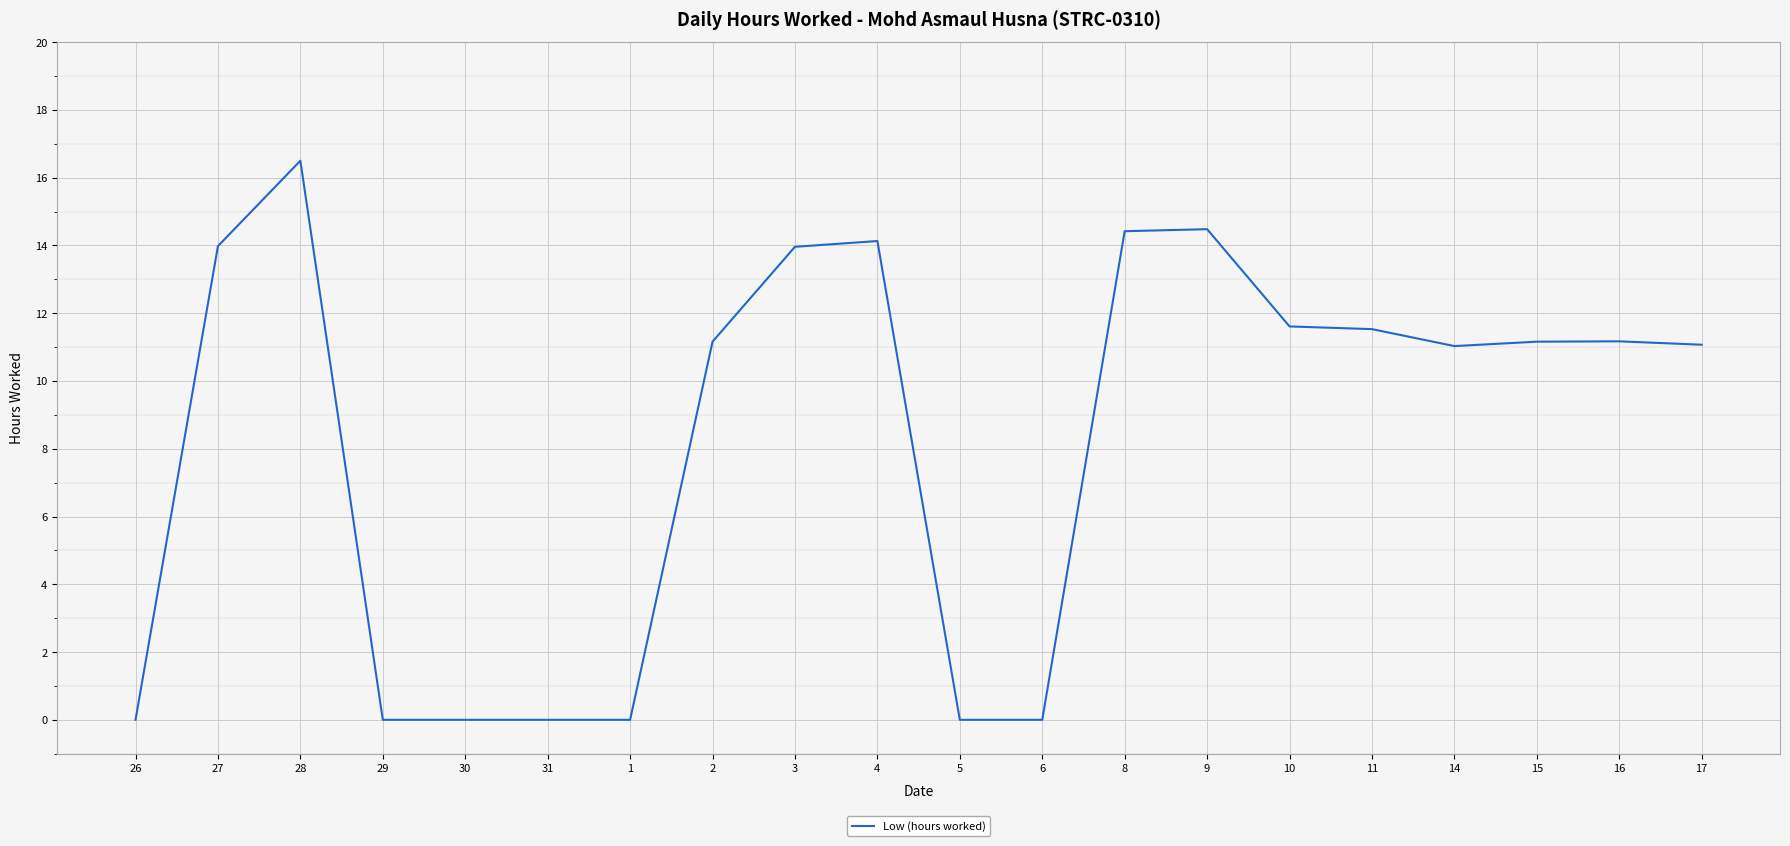

What position from the left is 27?

2